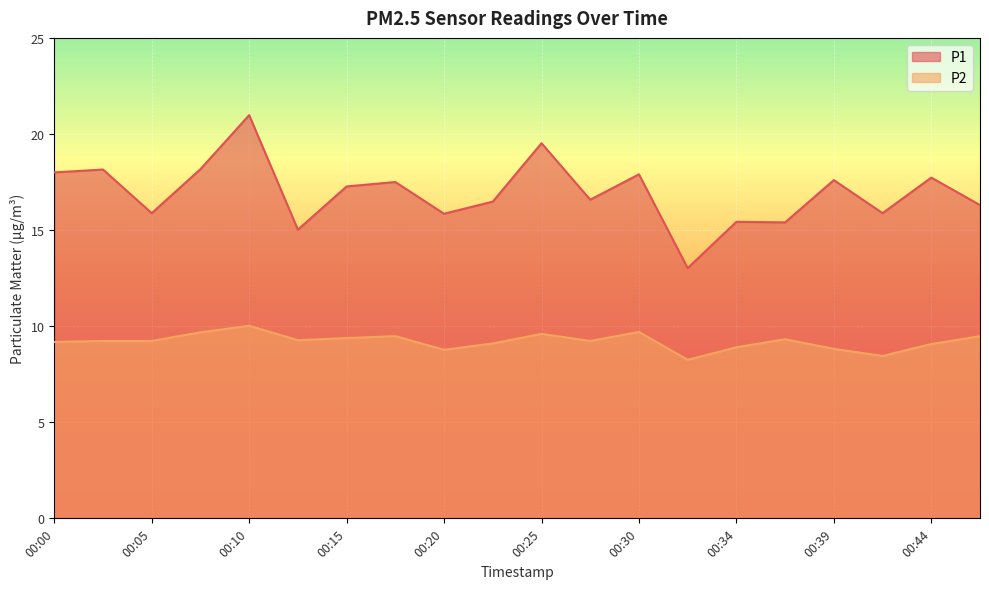

Is it true that P1 equals 15.9 at 00:42?

True